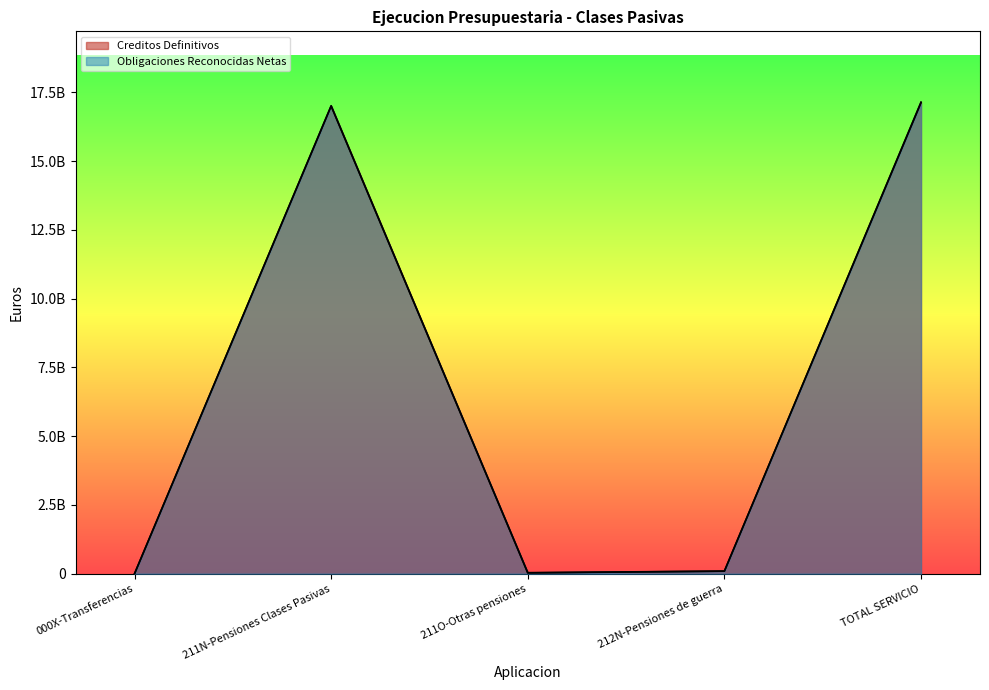

How many lines are shown in the chart?

2